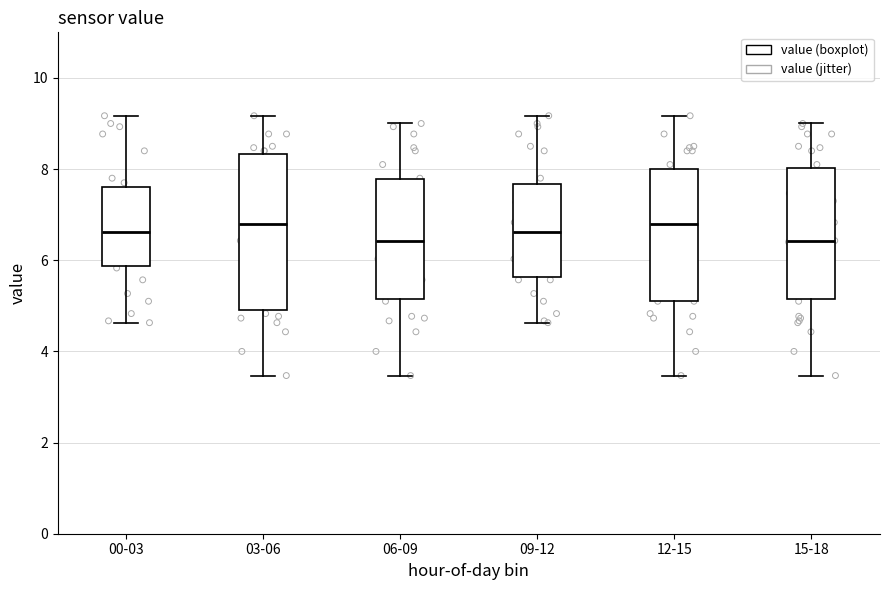

Where does the lower whisker of the box for 03-06 end on the y-axis? The values are not printed on the chart, so give them approximately, as read against the axis.

3.4